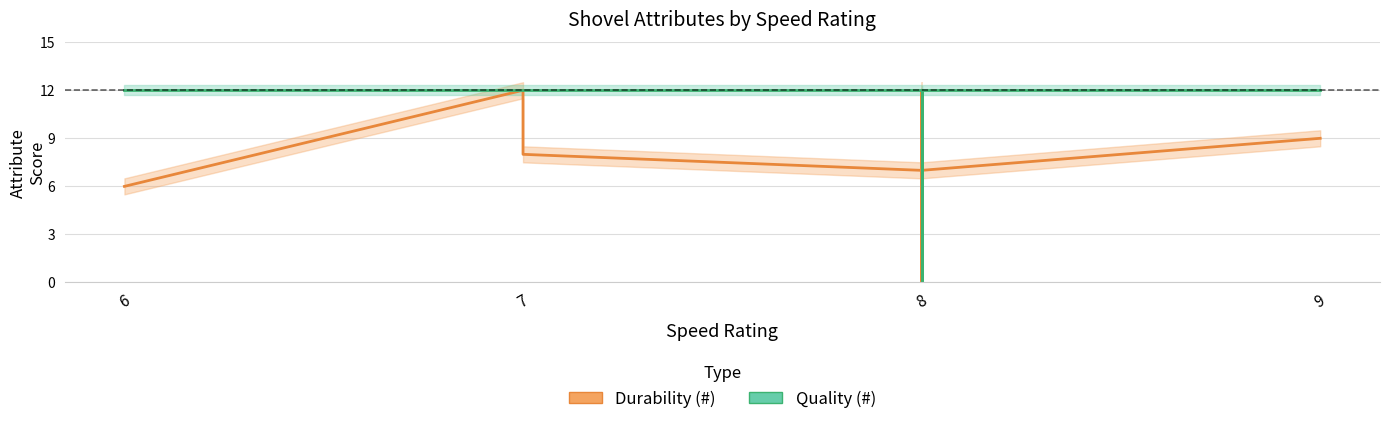

What is the average value of the Durability (#) series?

8